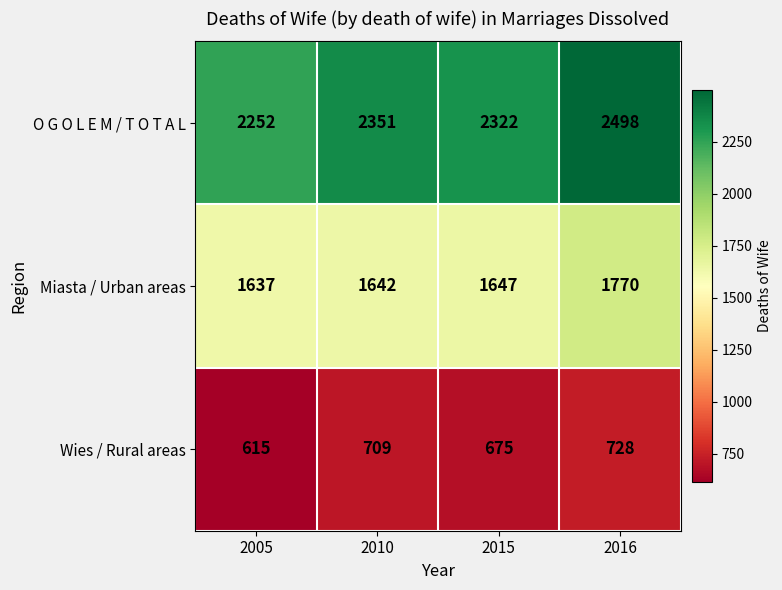

Read the Miasta / Urban areas value at 2015, to the nearest 10.

1650